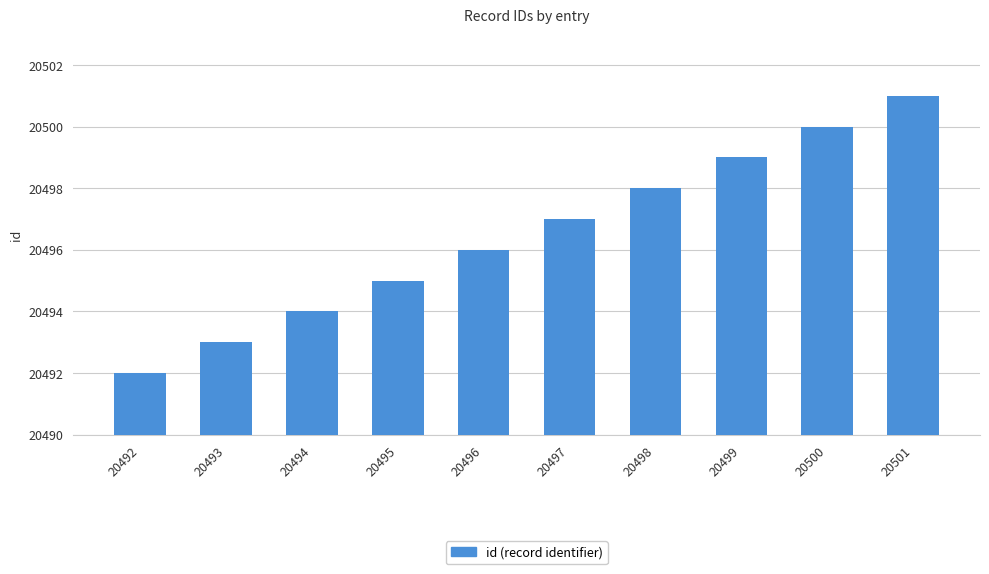

The value at 20496 is 33875. True or false?

False